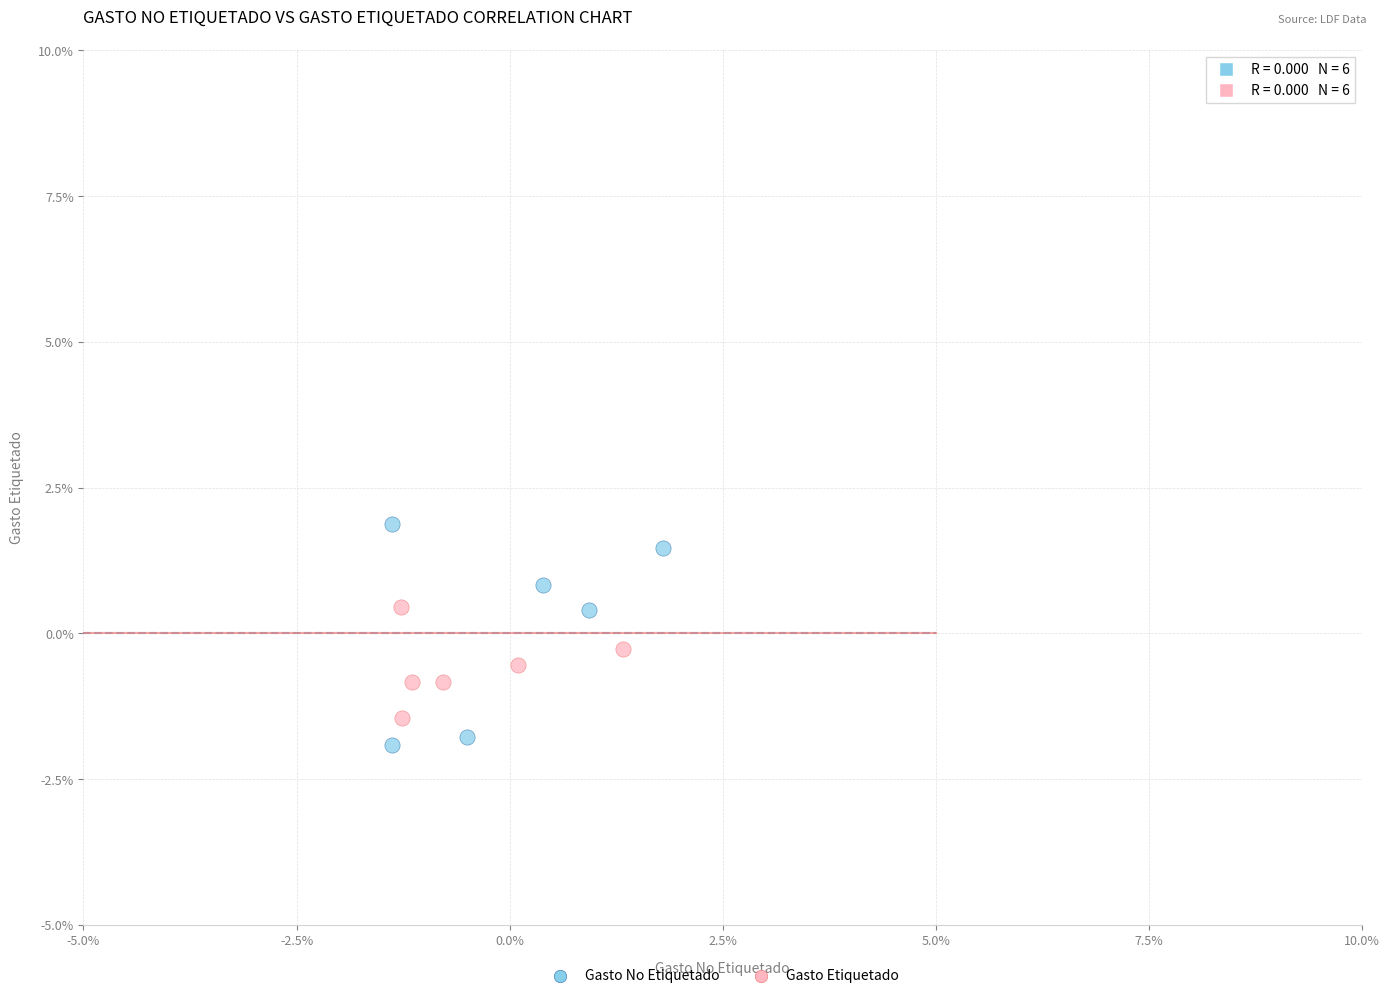

What are all the series names shown in the legend?

Gasto No Etiquetado, Gasto Etiquetado